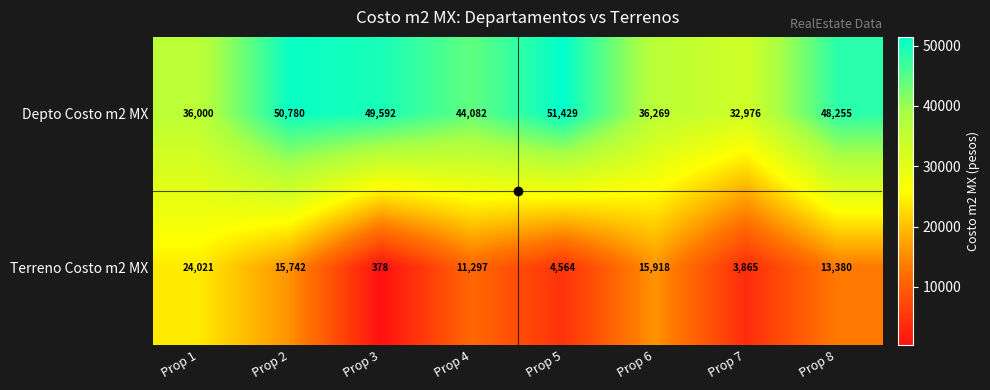

What is the greatest value displayed?

51429